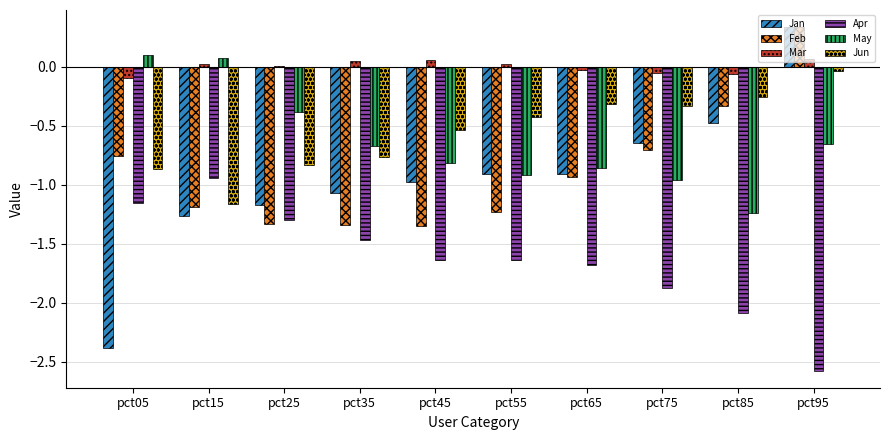

Does the chart contain stacked bars?

No